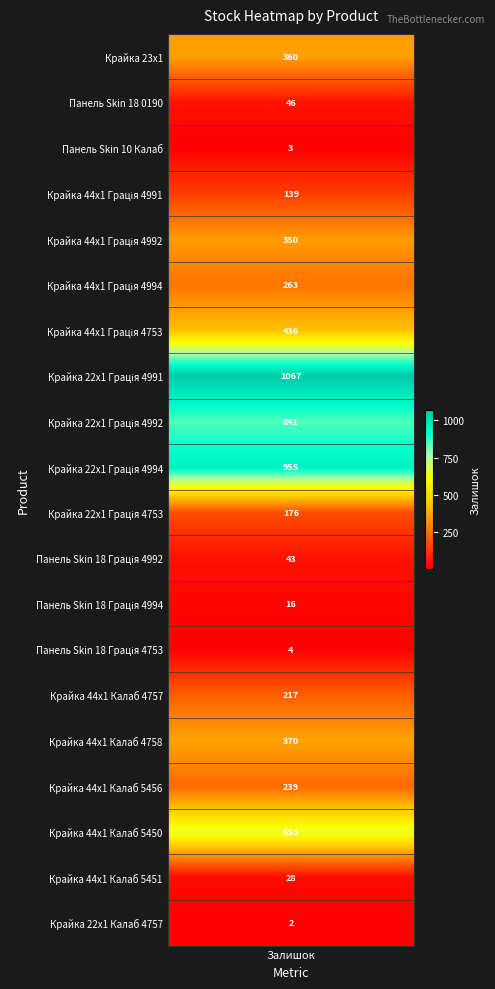

Where is the data nearest to the value 534?

6